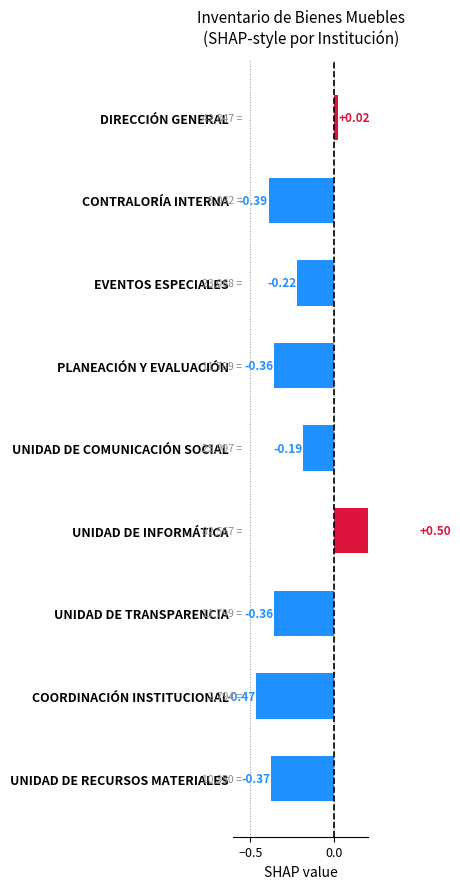

Reading left to right, transcribe all the data shown in this chart.

0.0	-0.4	-0.2	-0.4	-0.2	0.5	-0.4	-0.5	-0.4